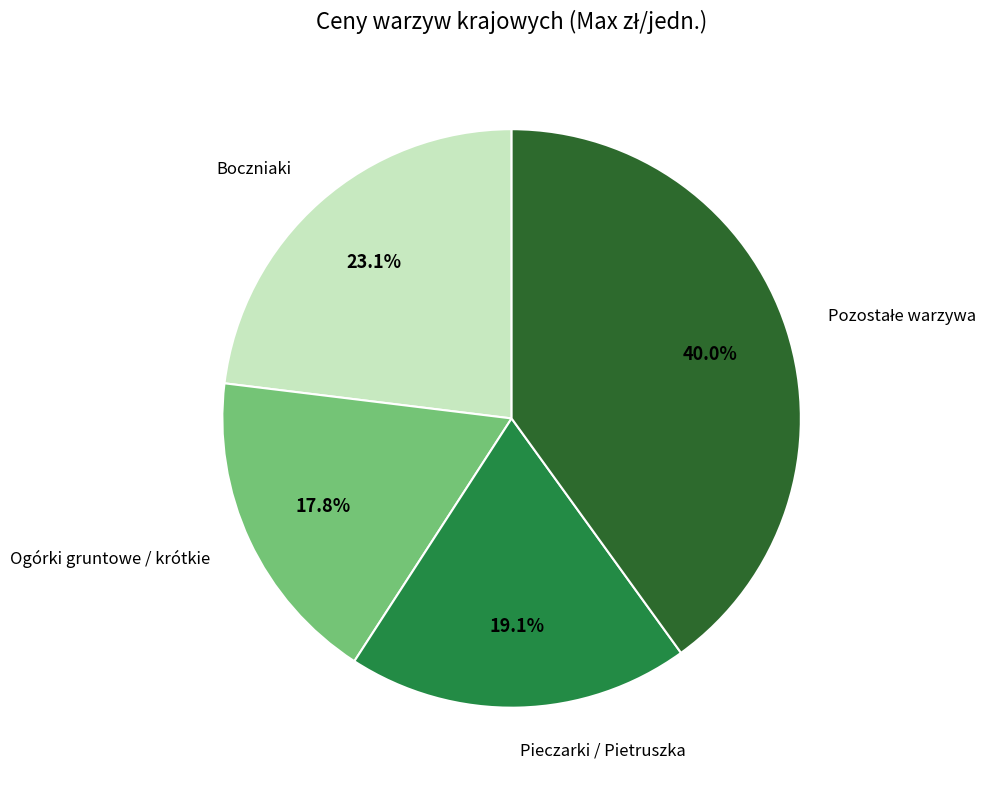

Does any single category account for the majority?

No